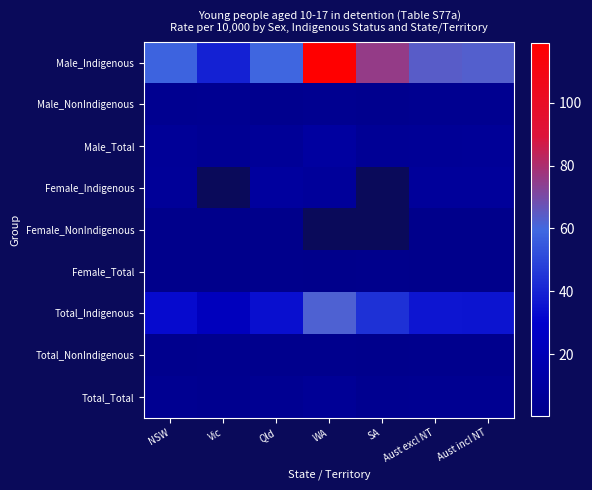

How many series are shown in this chart?

9